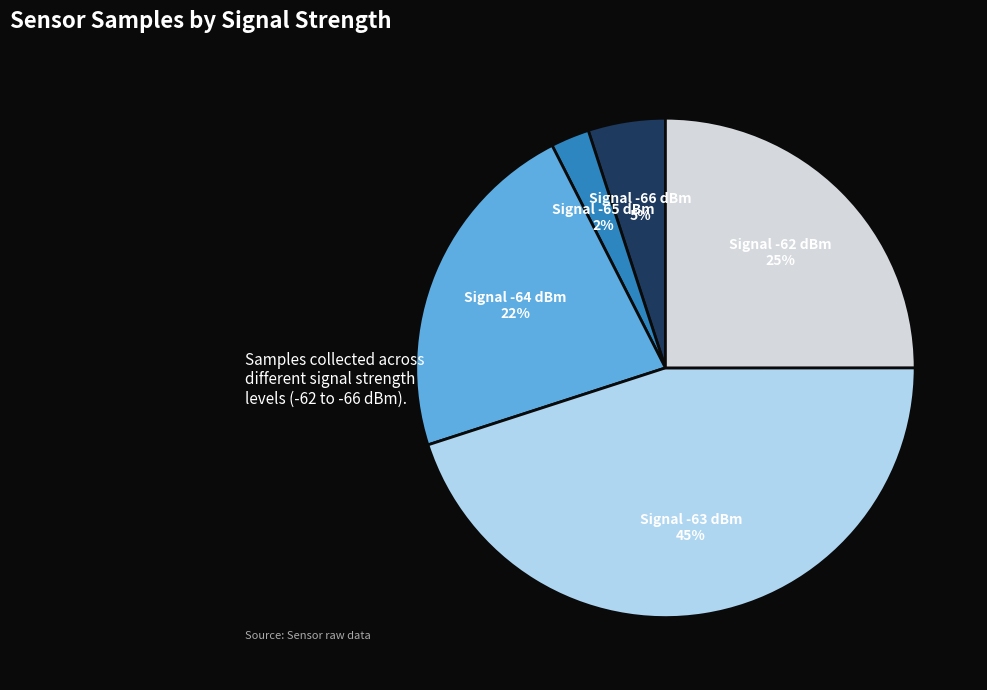

To the nearest percent, what is the difference between the largest and smallest slice percentages?

43%